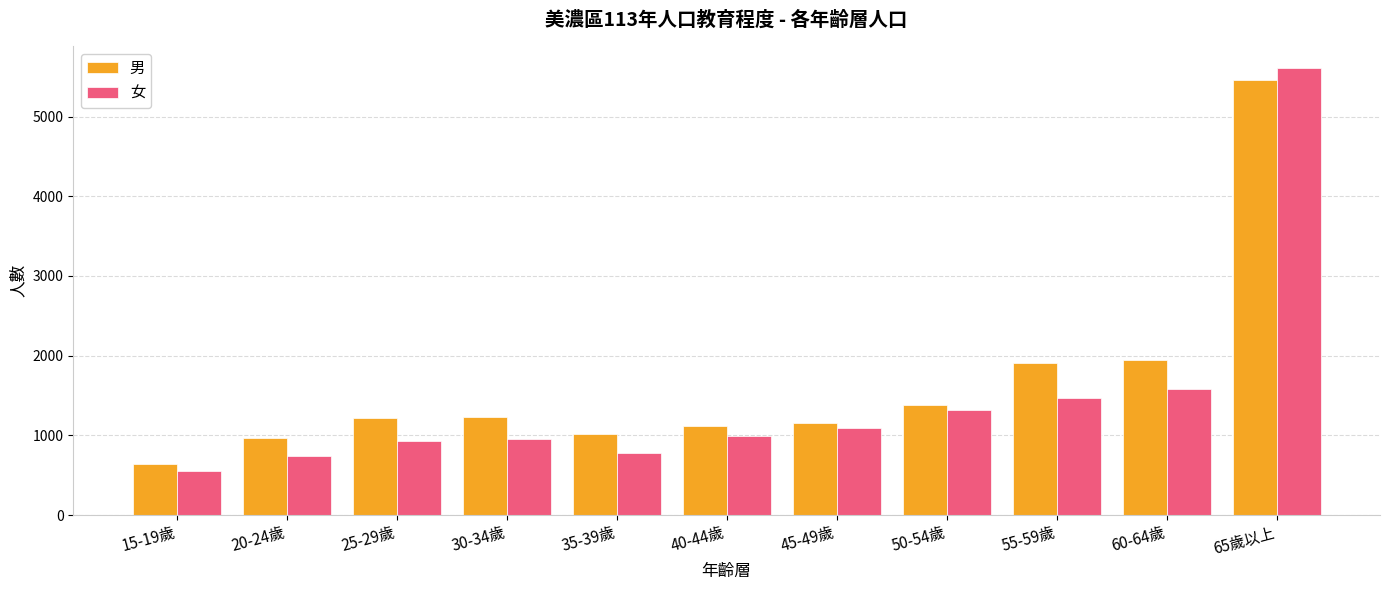

The 男 series shows 1232 at 30-34歲. True or false?

True